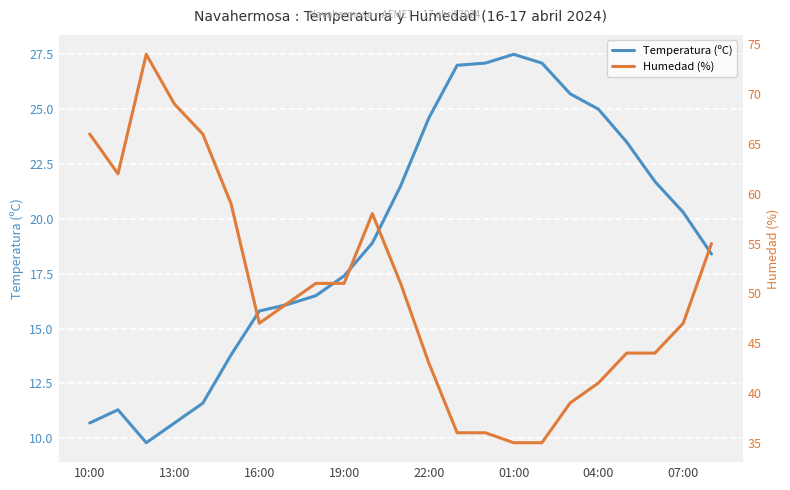

True or false: Temperatura (ºC) and Humedad (%) cross at least once.

False